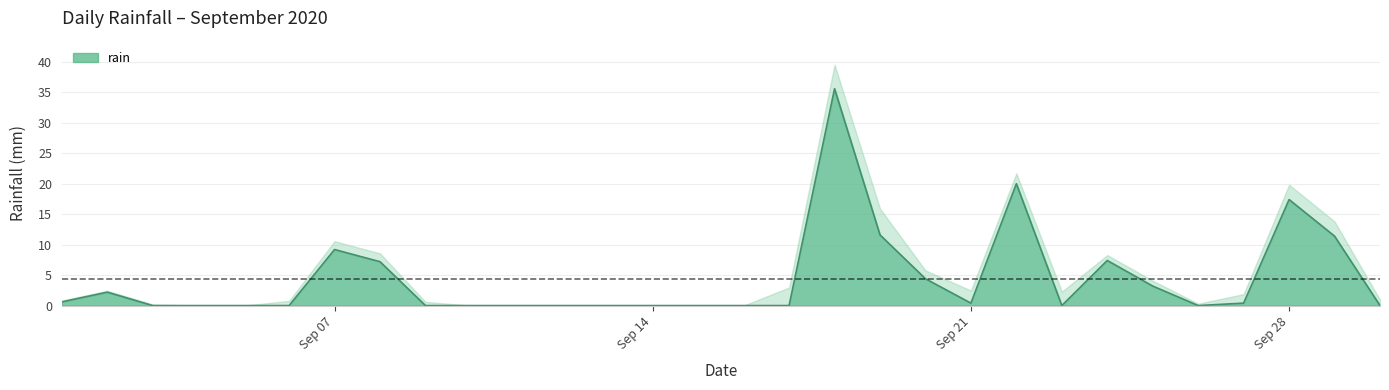

Is it true that the value at 2020-09-16 is 23.4?

False